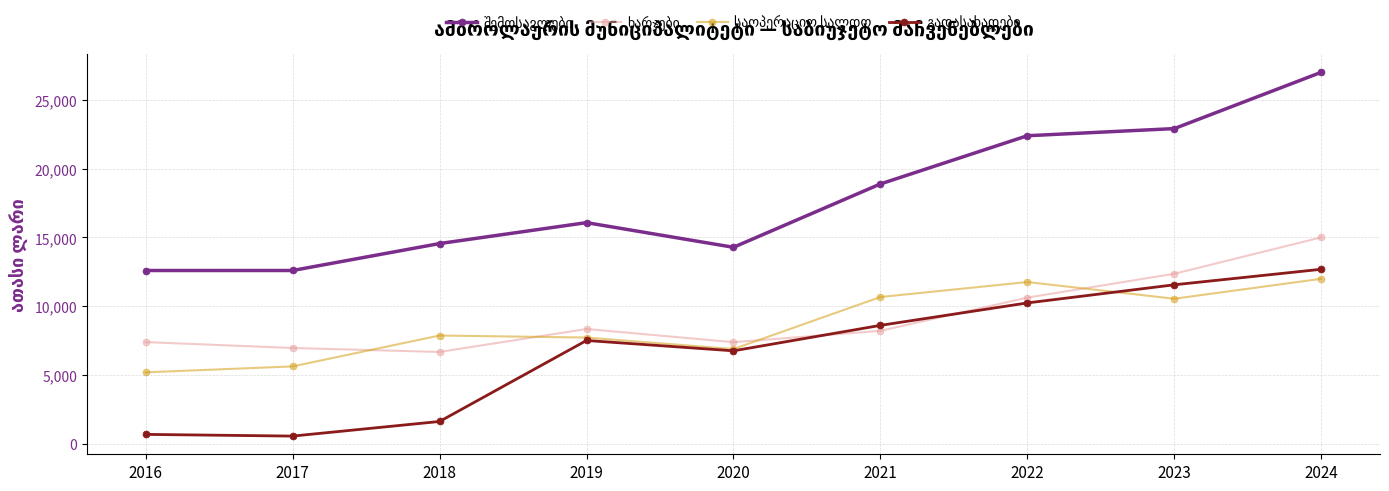

What is the spread (max minus min) of values at 2024?

15001.0